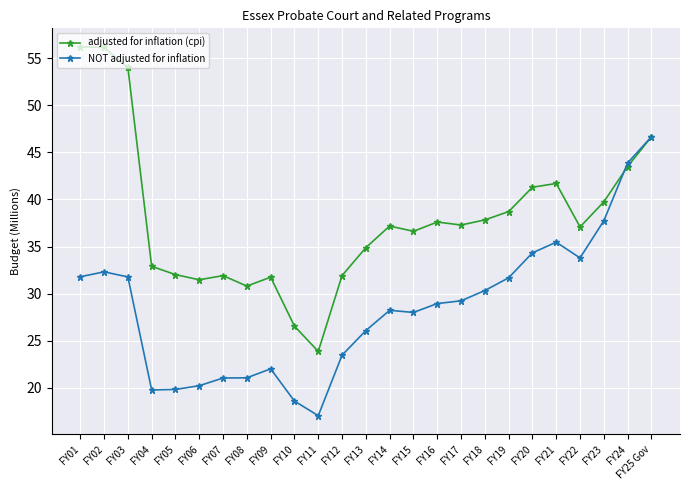

What is the difference between the second highest and minimum values in the adjusted for inflation (cpi) series?

32.3